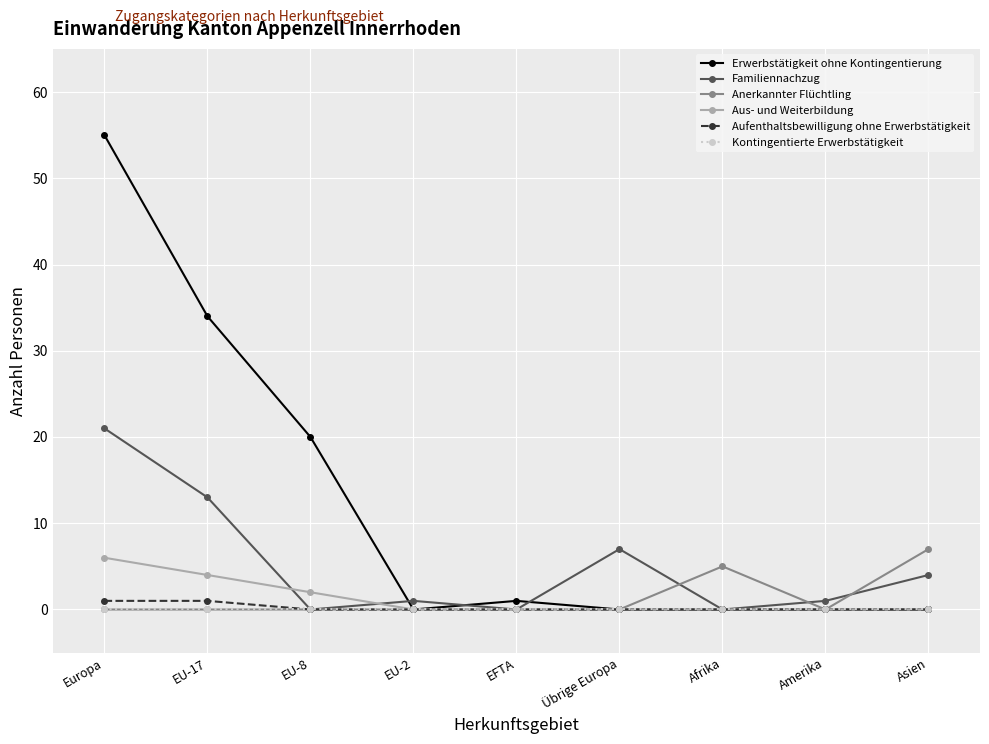

What is the sum of all Familiennachzug values?

47